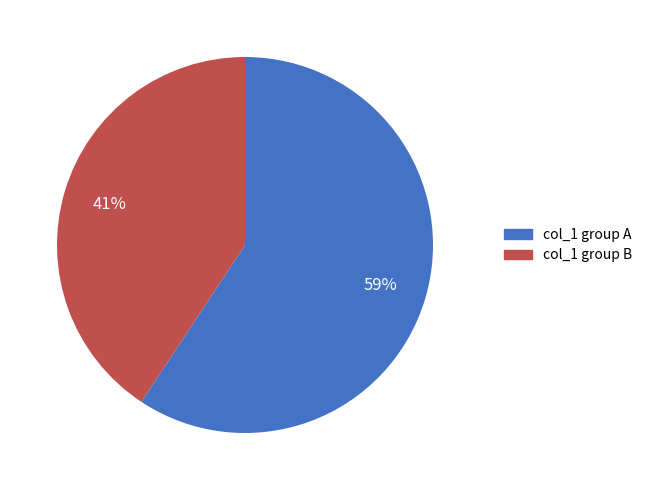

To the nearest percent, what is the average slice percentage?

50%